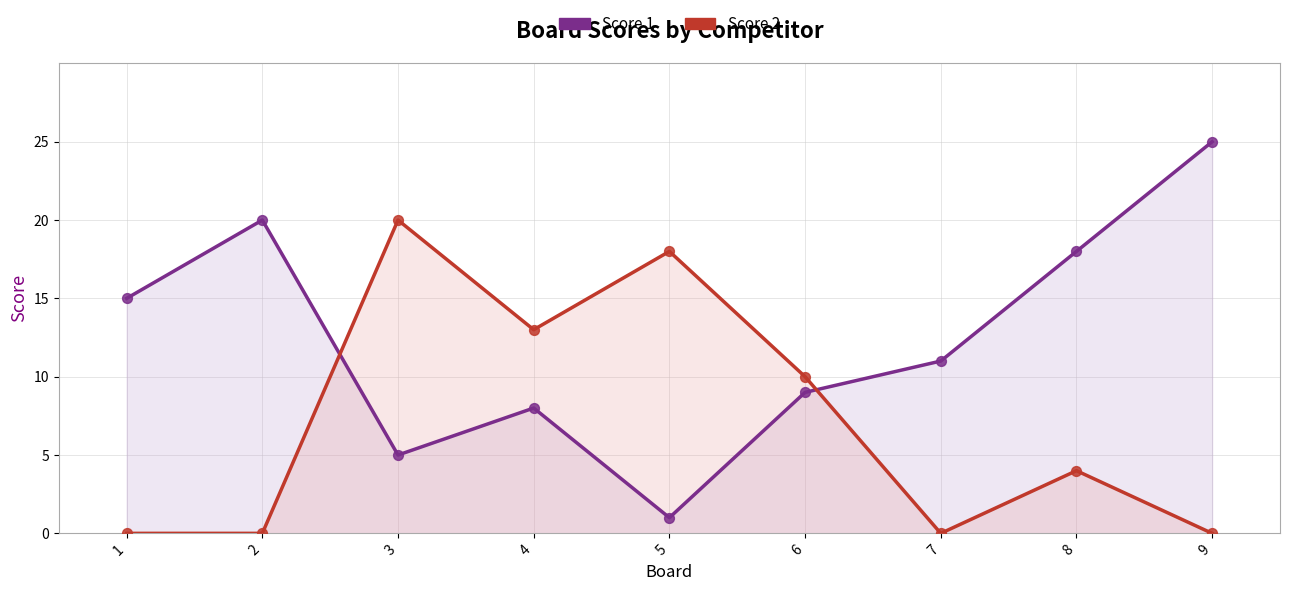

Which series contains the highest Y value?

Score 1